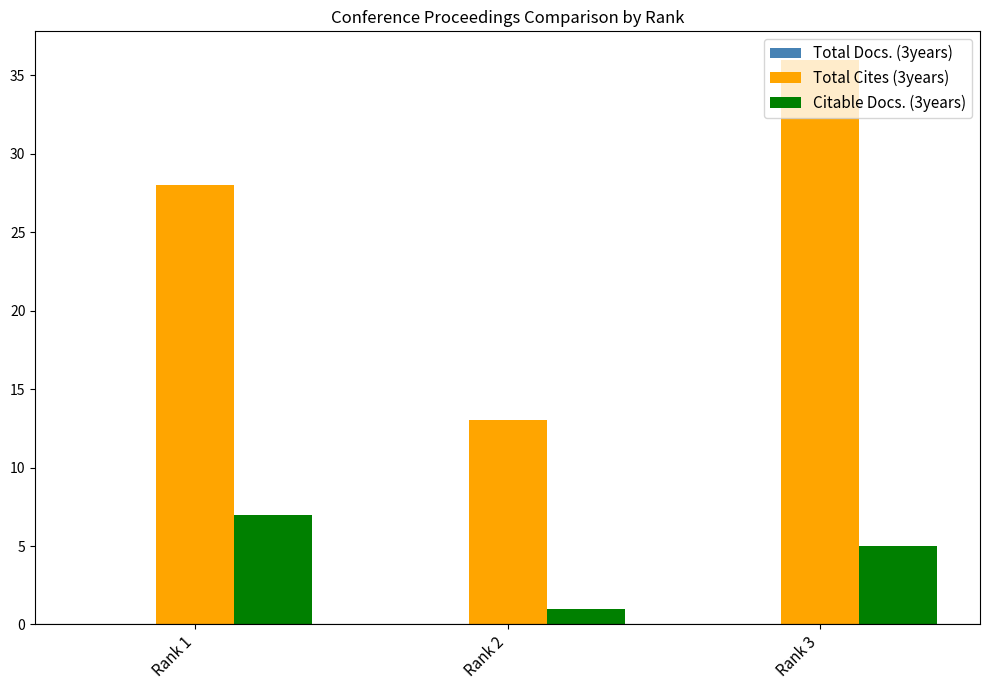

The Total Cites (3years) series shows 28 at Rank 1. True or false?

True